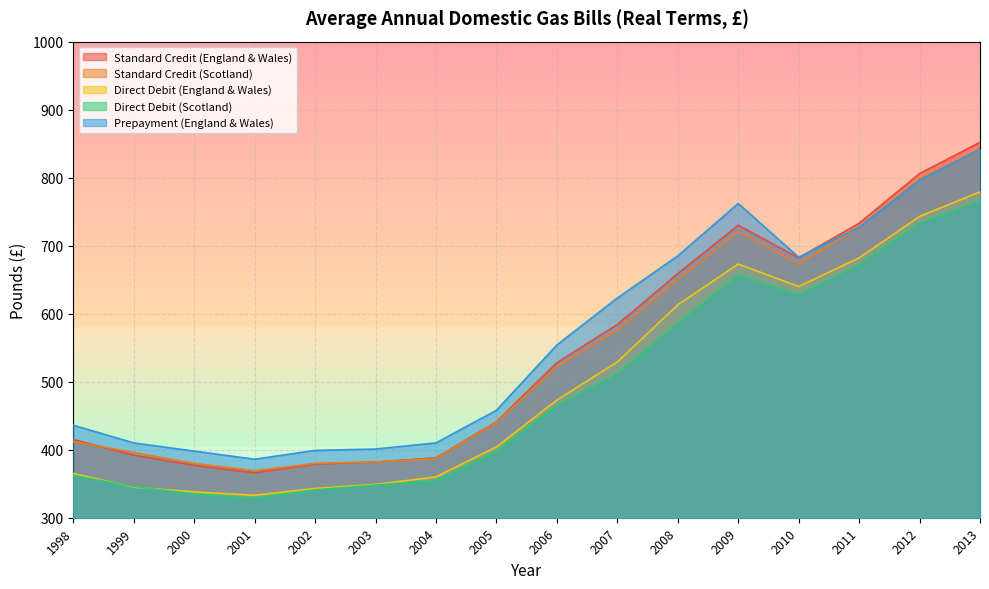

How many lines are shown in the chart?

5